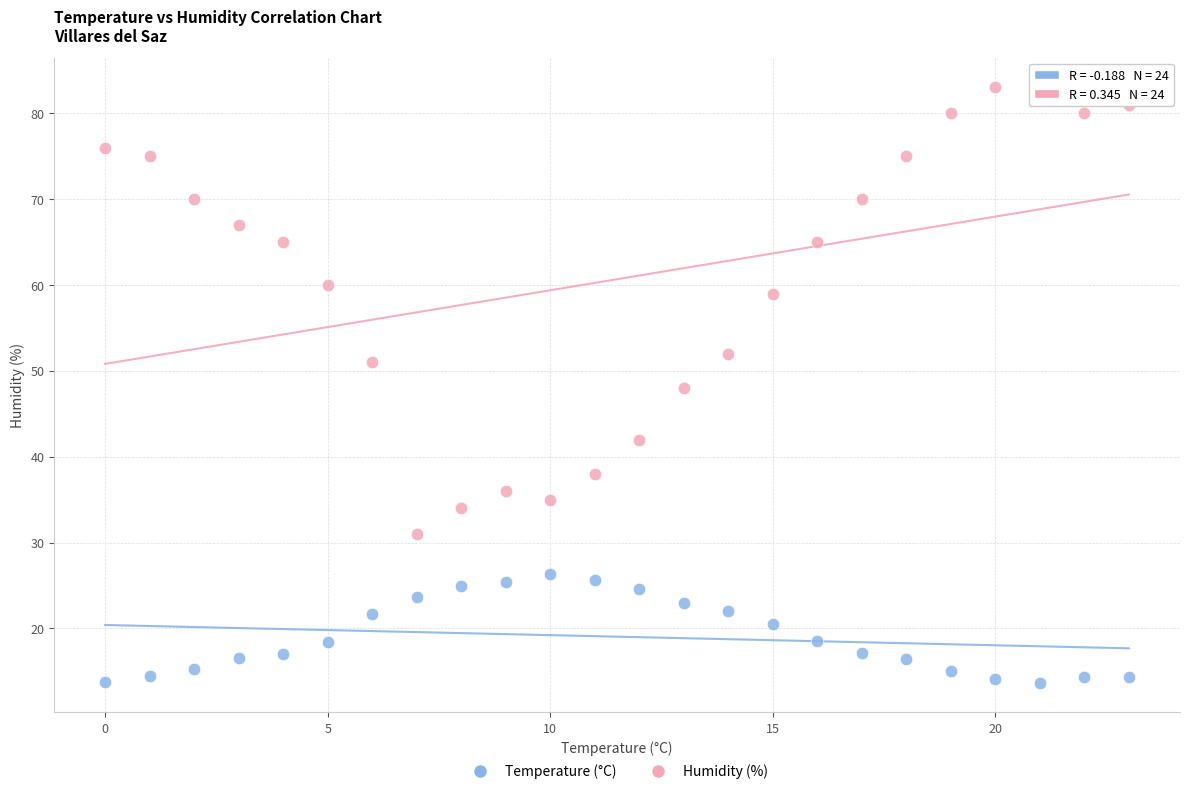

Which series contains the highest Y value?

Humidity (%)